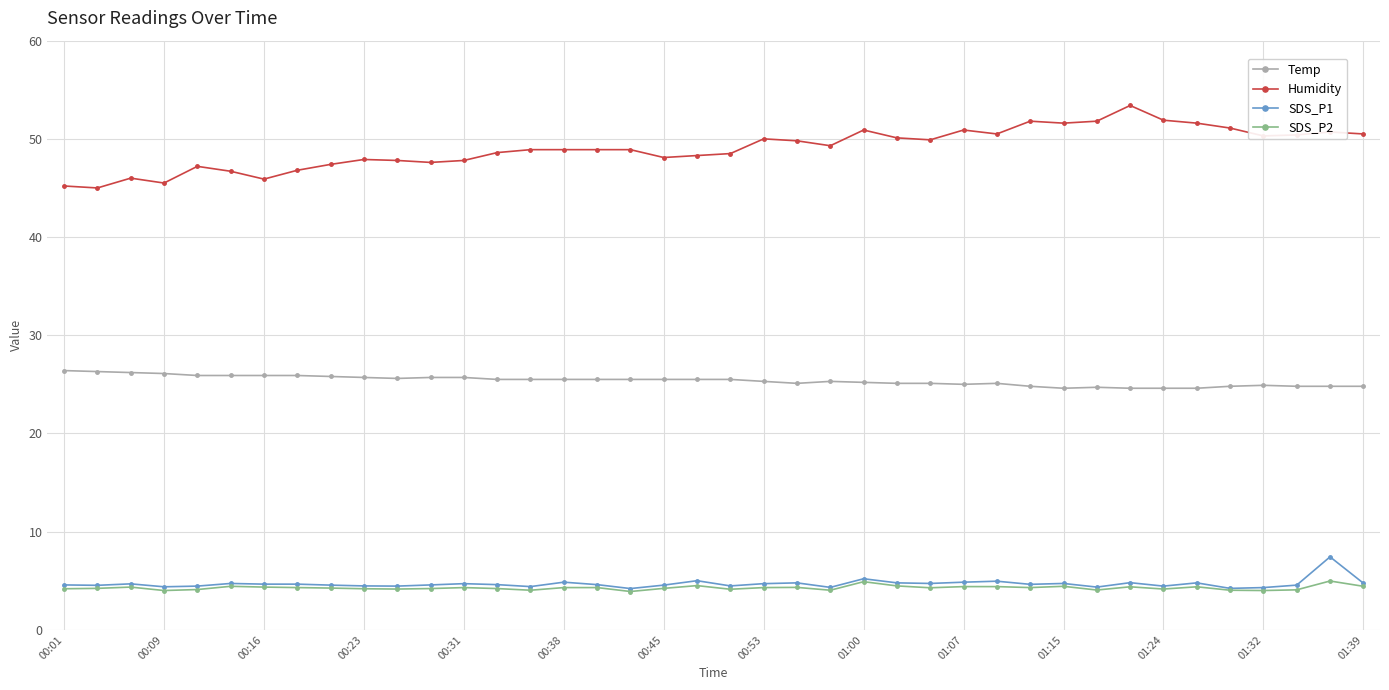

Which series has the largest range (max minus min)?

Humidity